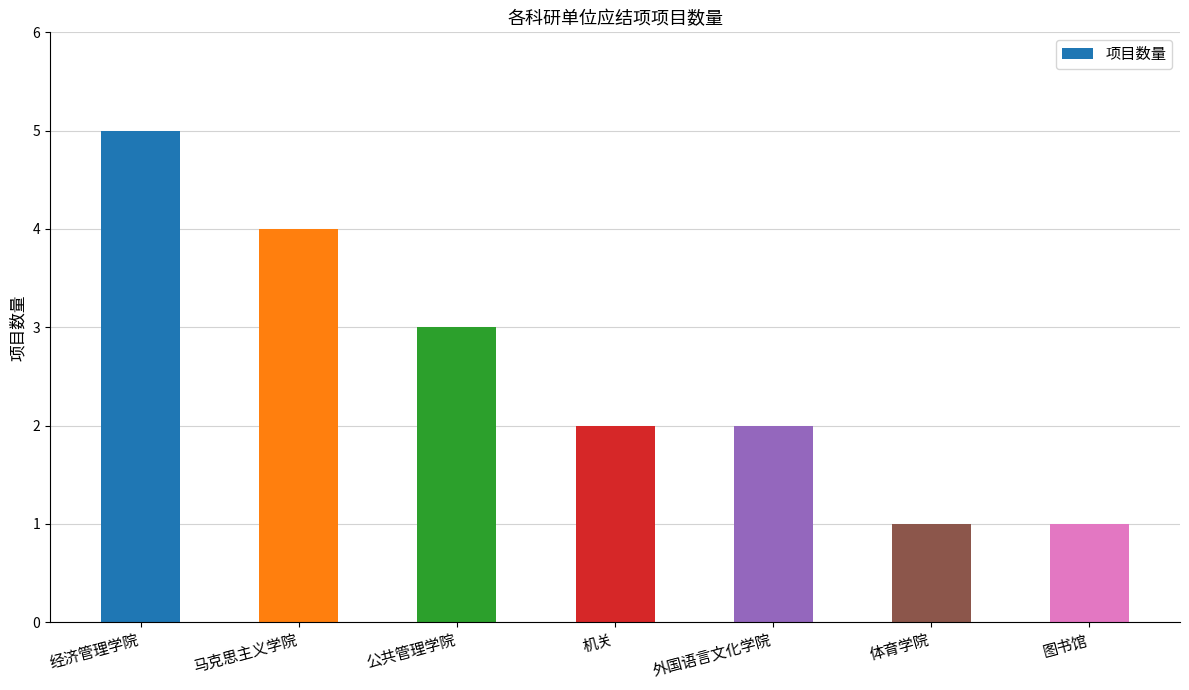

Between 图书馆 and 机关, which is larger?

机关